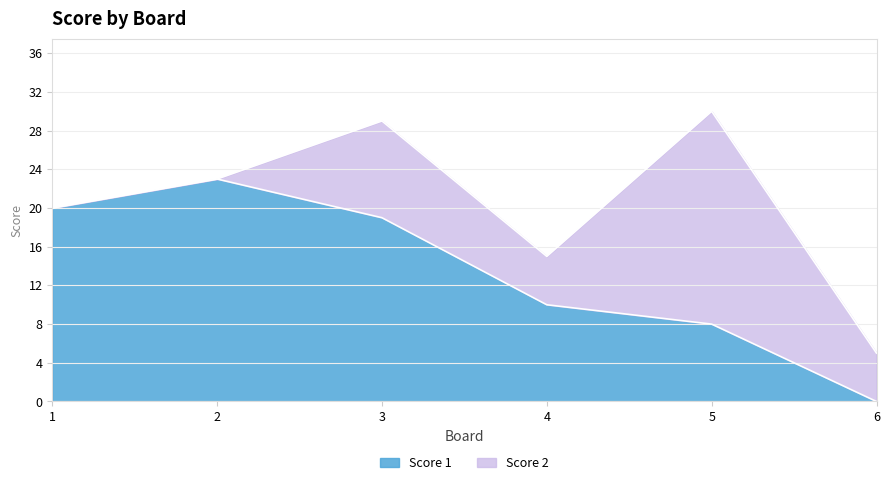

Where does the data first go above 19?

1